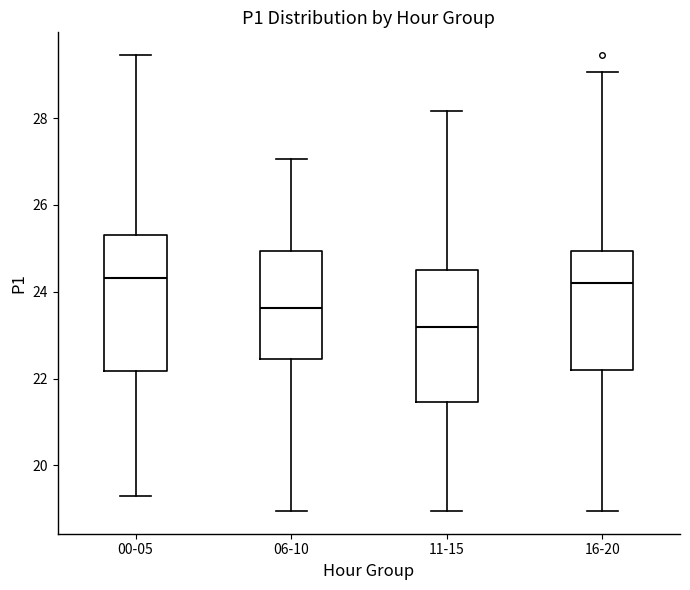

Reading left to right, read every box against the y-axis: the position of its median line, the range the box covers, and the ends of its whiskers. The values are not printed on the chart, so give them approximately, as read against the axis.

00-05: median 24.4, box 22.2 to 25.4, whiskers 19.4 to 29.4
06-10: median 23.6, box 22.4 to 25.0, whiskers 19.0 to 27.0
11-15: median 23.2, box 21.4 to 24.6, whiskers 19.0 to 28.2
16-20: median 24.2, box 22.2 to 25.0, whiskers 19.0 to 29.0